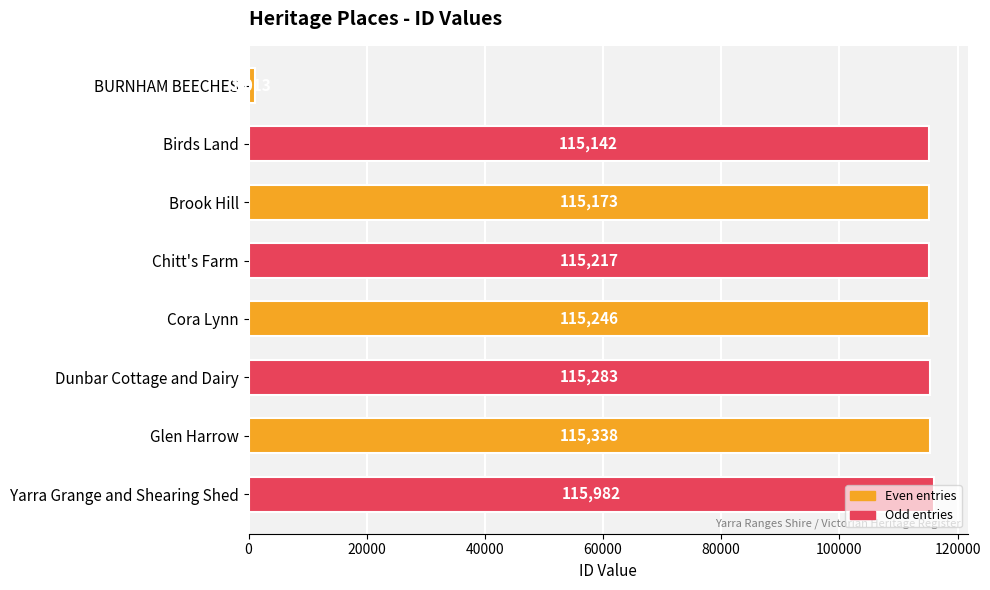

What is the approximate value at Dunbar Cottage and Dairy?

115283